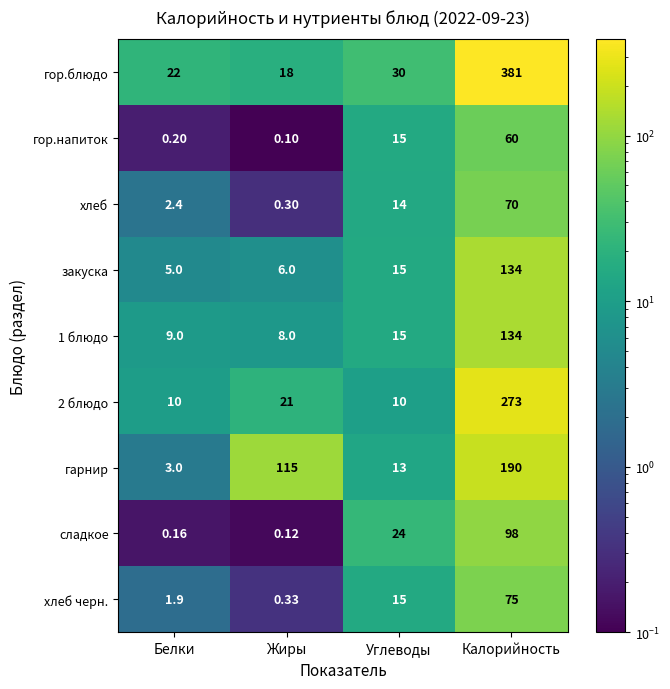

Which series has the largest total across all categories?

гор.блюдо